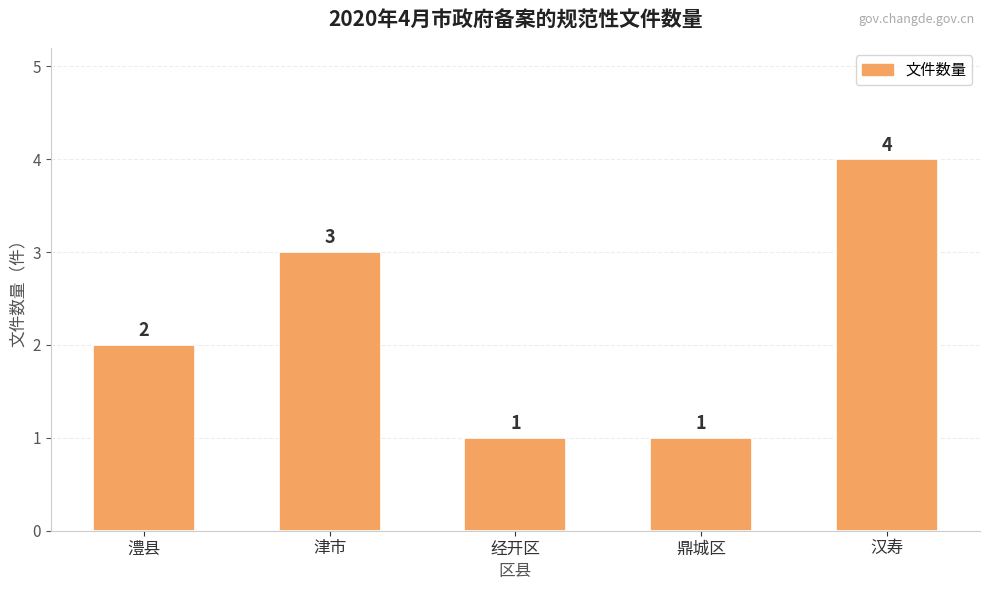

What is the change in value from 鼎城区 to 汉寿?

+3